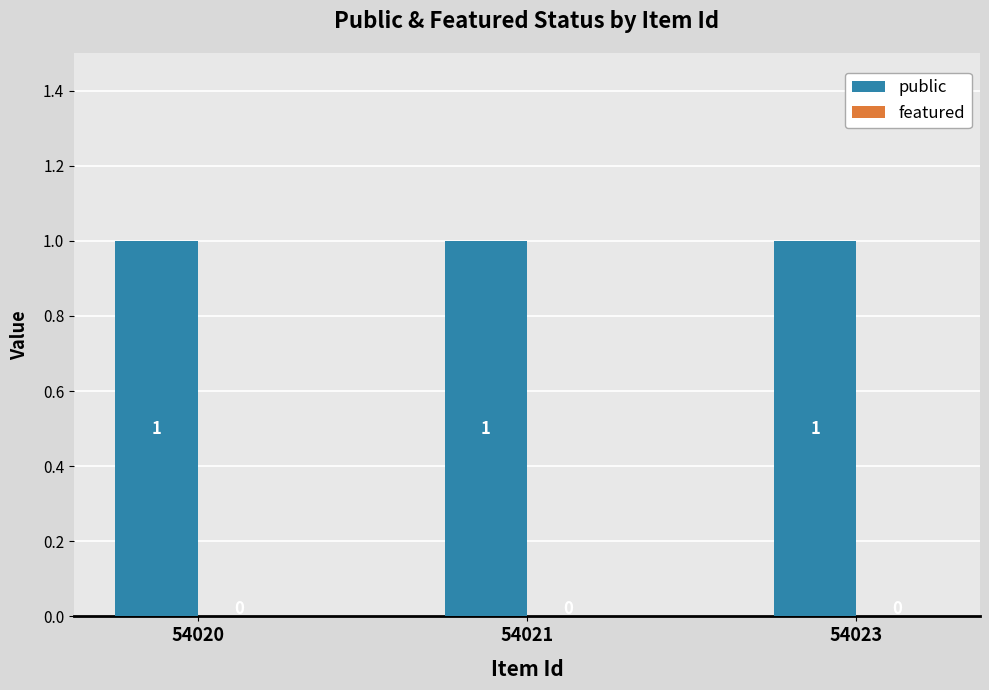

Which series has the largest range (max minus min)?

public